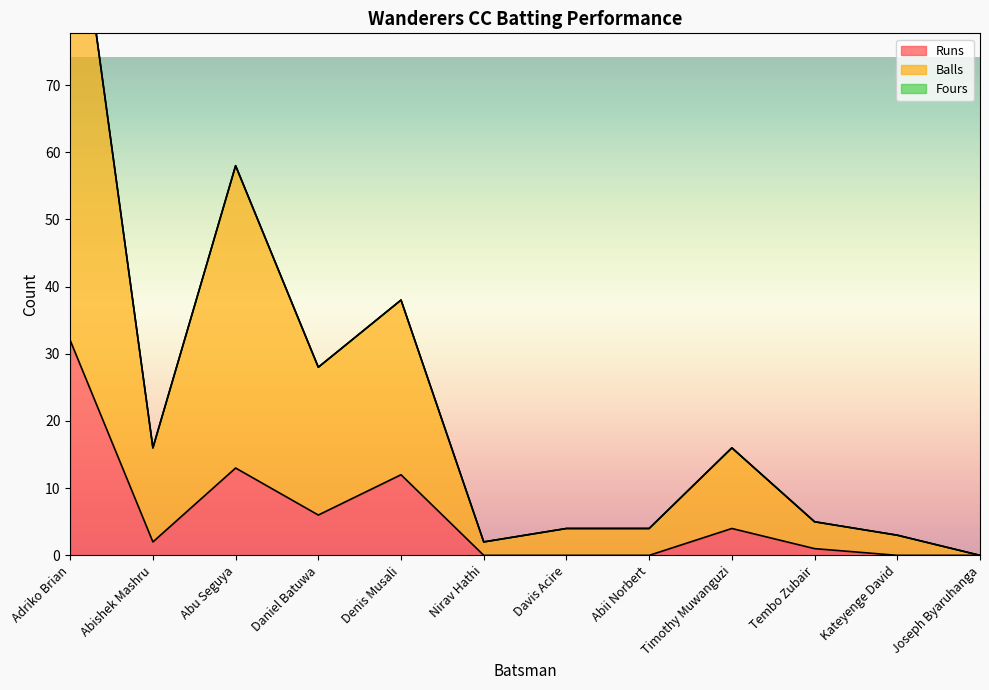

At Abishek Mashru, list the series in order from smallest to largest.

Runs, Balls